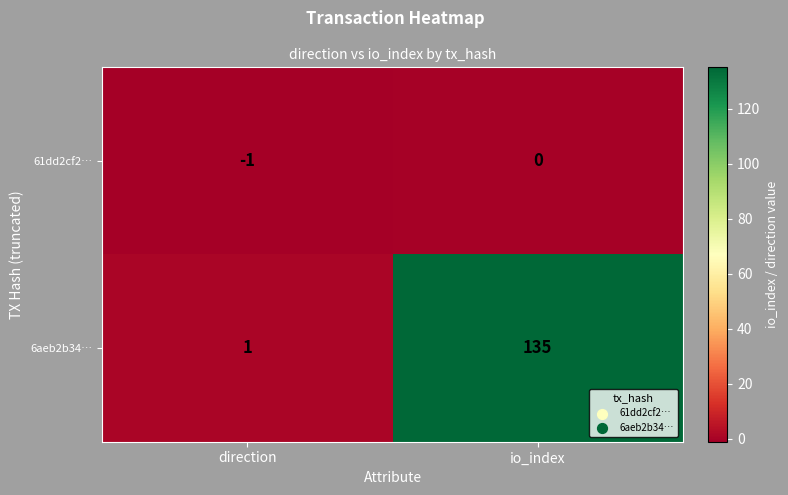

Is it true that 61dd2cf2… equals 0 at io_index?

True